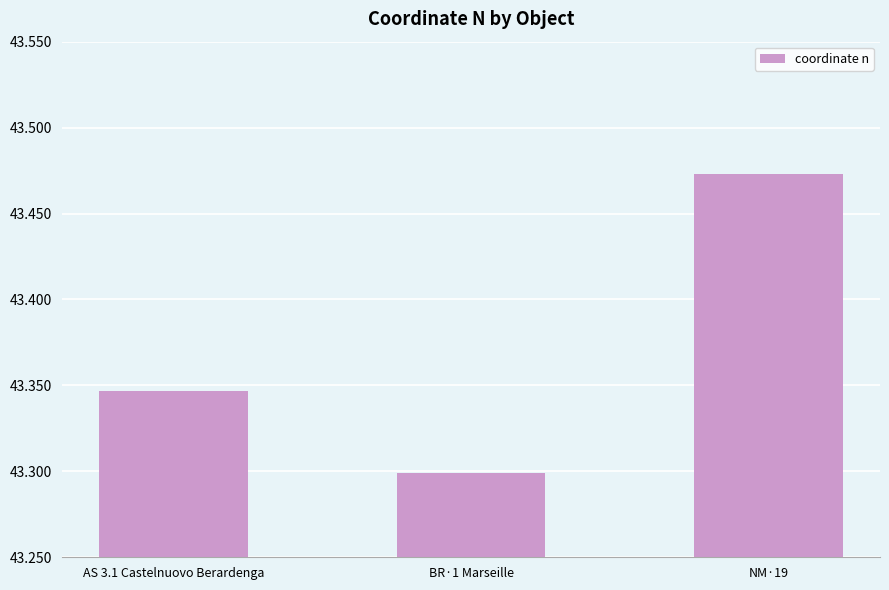

What position from the right is NM·19?

1